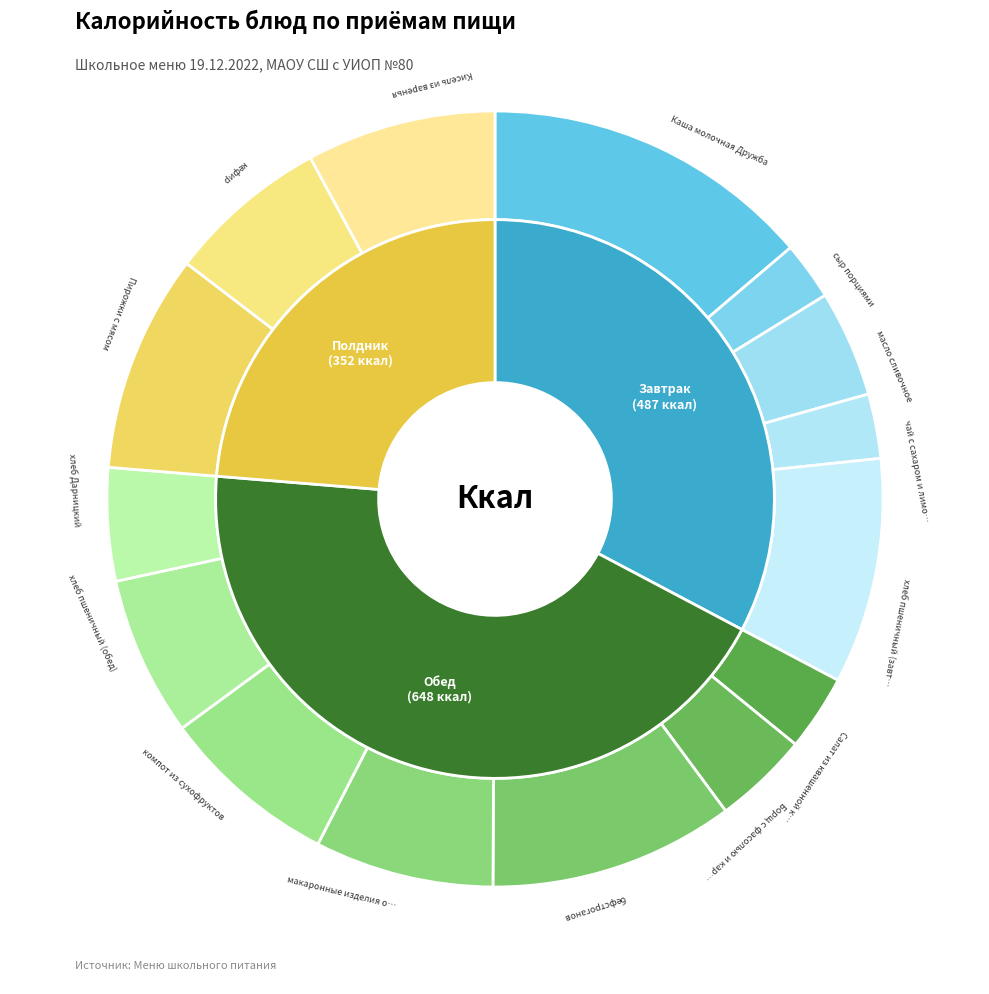

Does хлеб пшеничный (завтрак) represent more than half of the total?

No